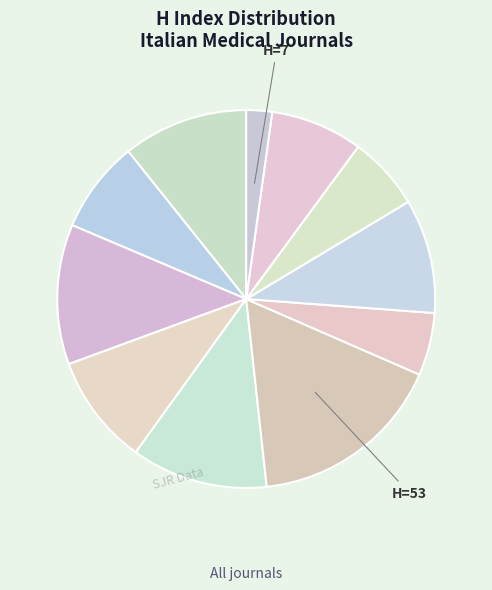

How many segments does this pie chart have?

11